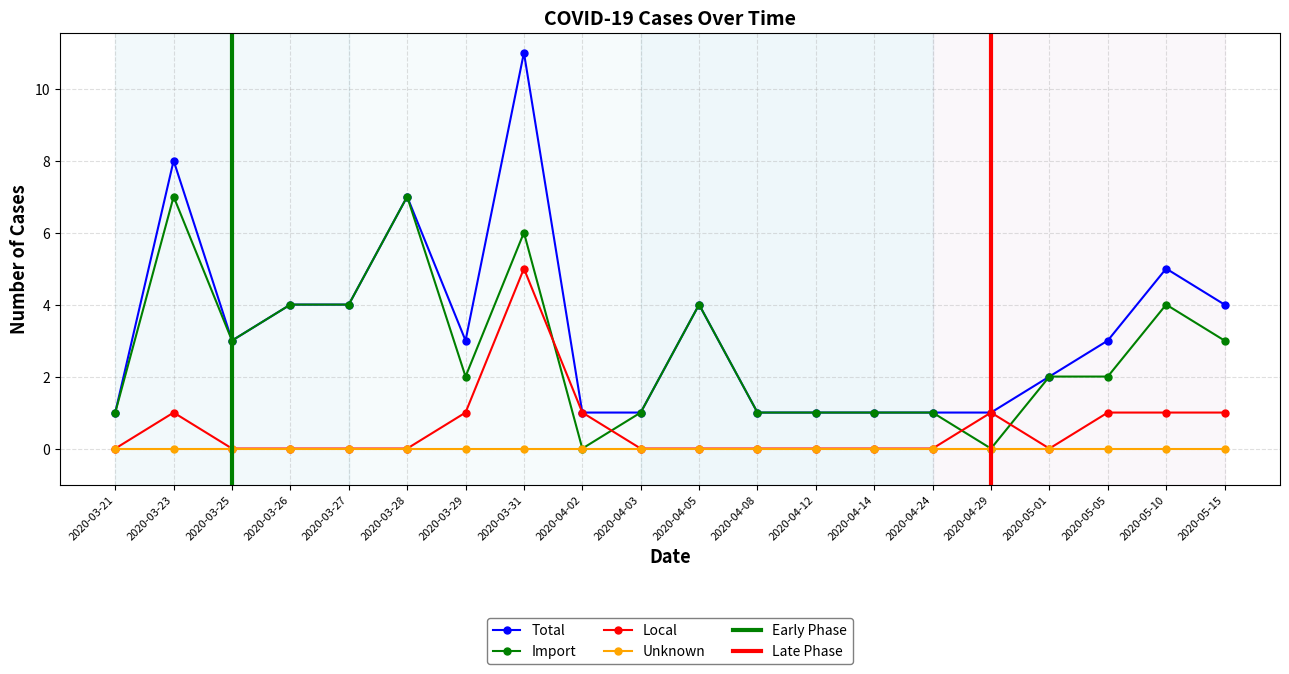

At which label does Import first exceed 2?

2020-03-23